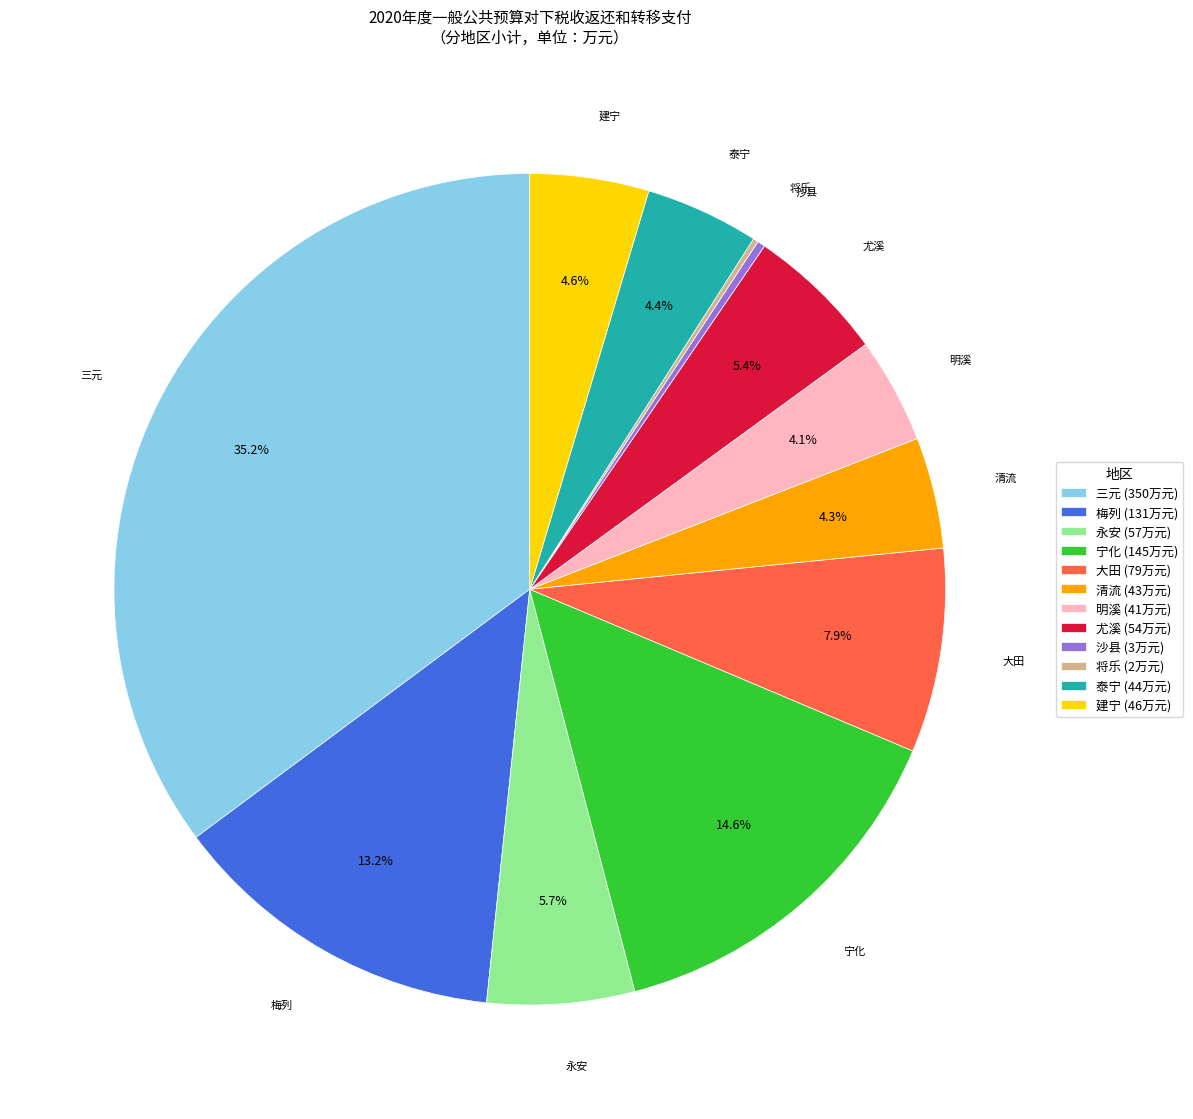

What is the largest slice in the pie chart?

三元 (350万元)